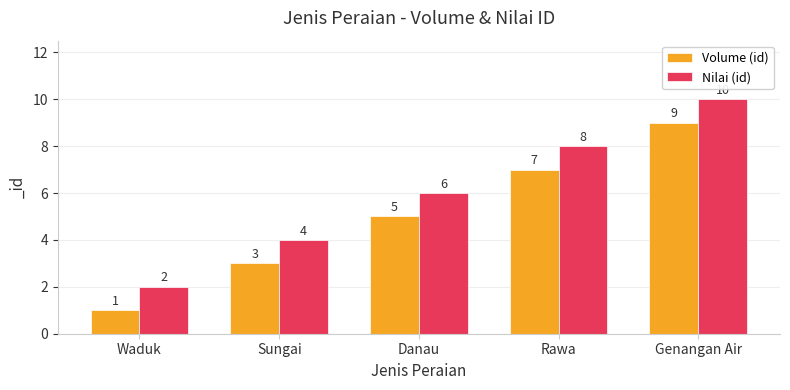

True or false: Nilai (id) has a value of 10 at Danau.

False